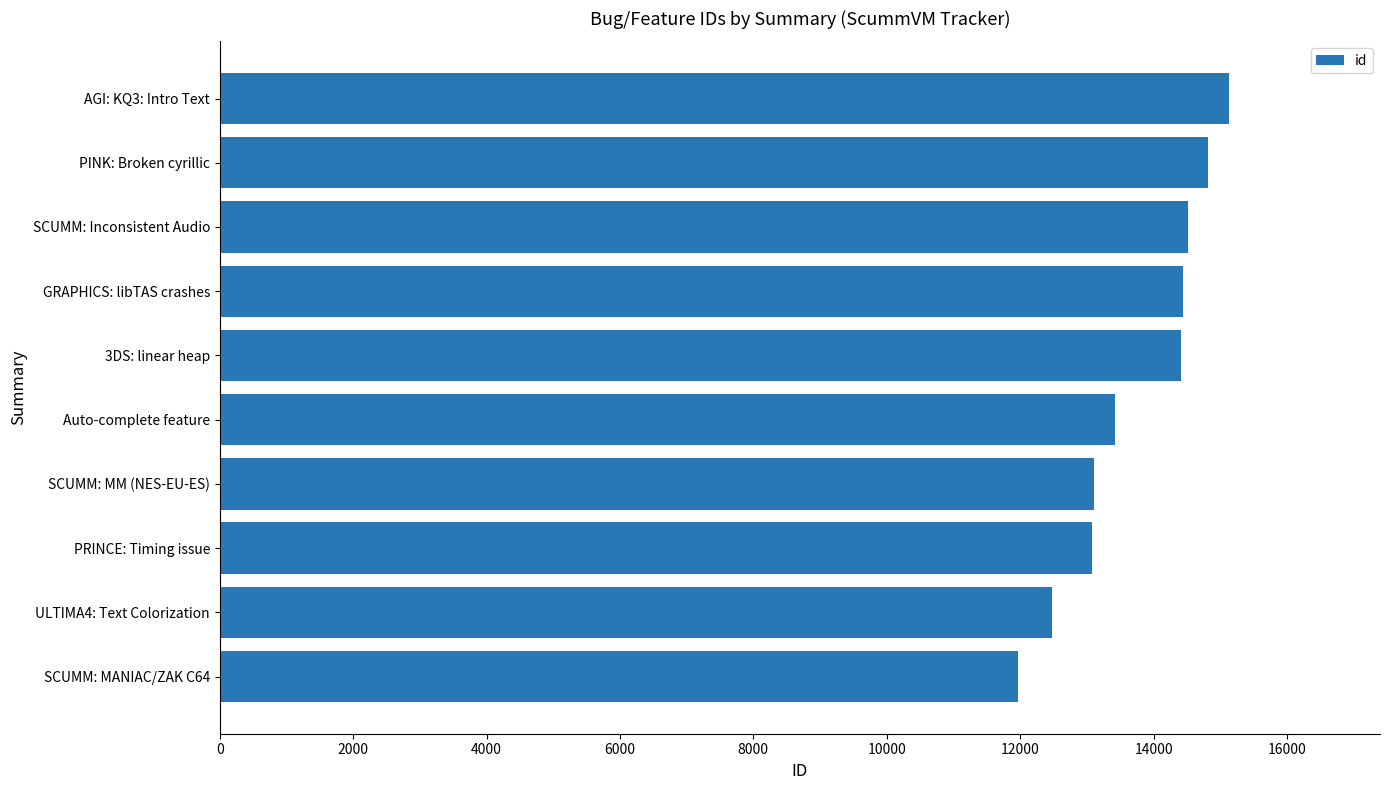

Which has a higher value, GRAPHICS: libTAS crashes or Auto-complete feature?

GRAPHICS: libTAS crashes